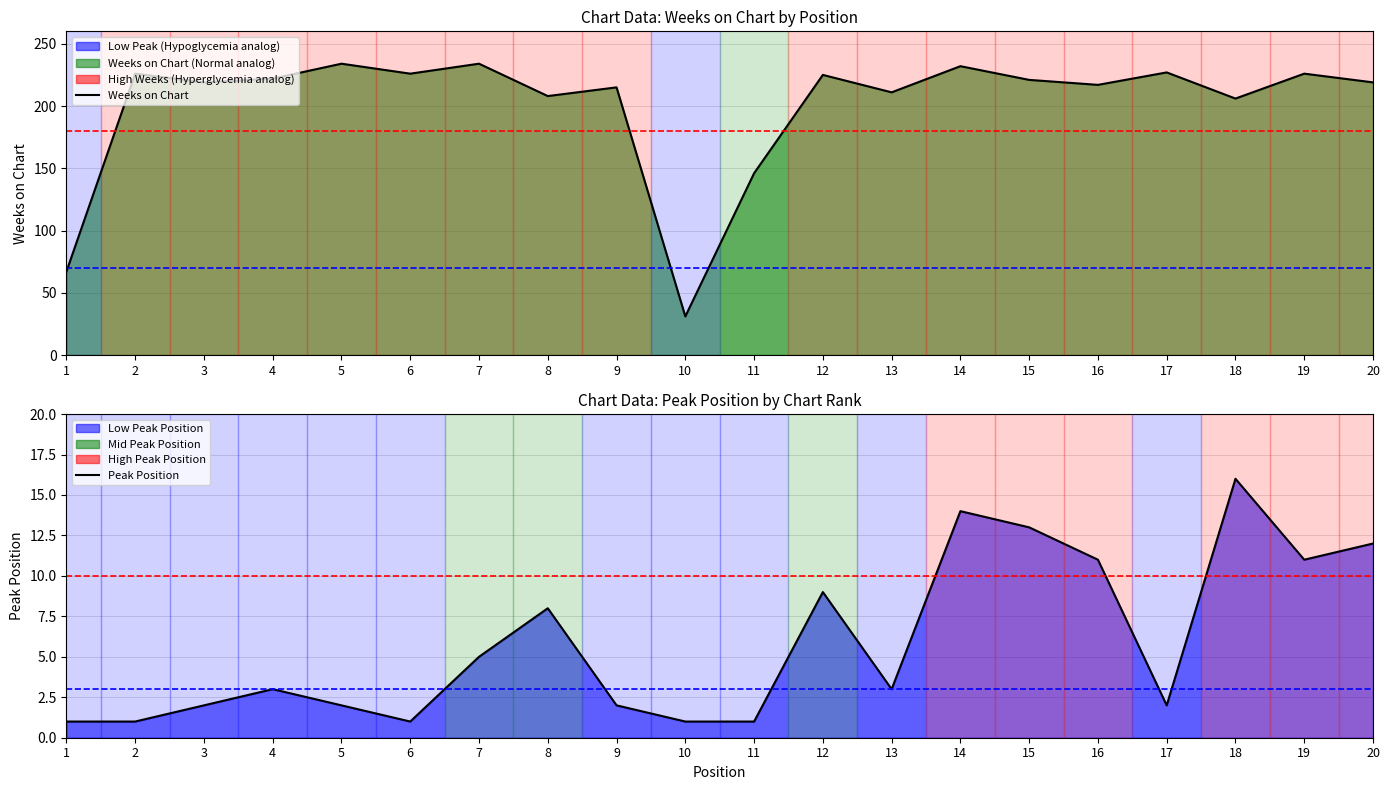

What is the spread (max minus min) of values at 4?

219